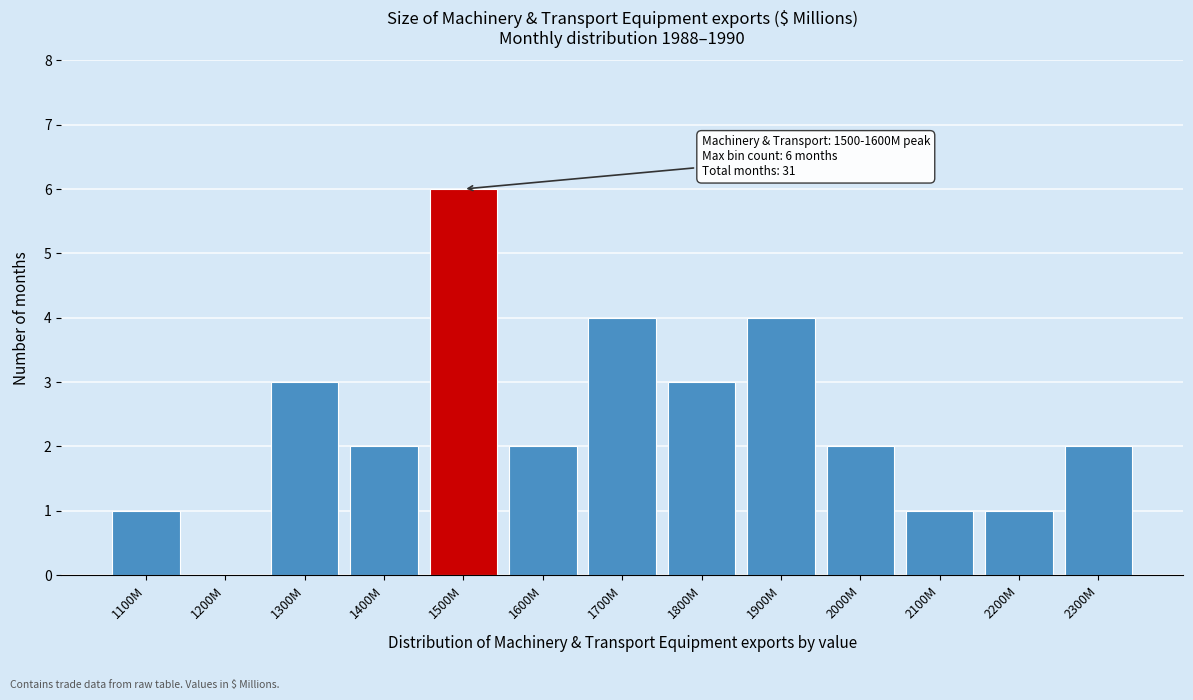

Reading right to left, list all the values displayed in this chart.

2300M=2	2200M=1	2100M=1	2000M=2	1900M=4	1800M=3	1700M=4	1600M=2	1500M=6	1400M=2	1300M=3	1200M=0	1100M=1